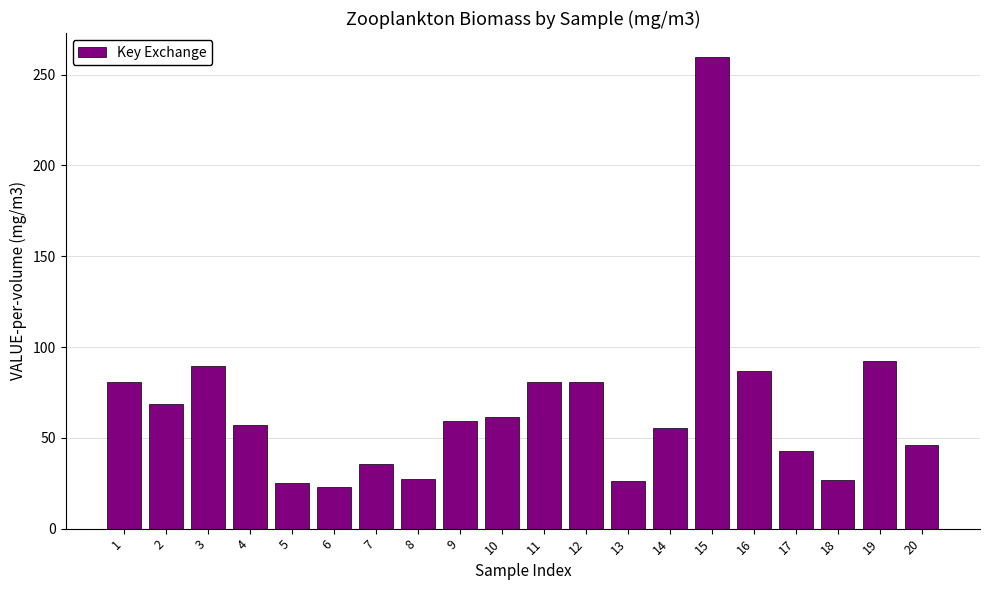

What is the difference between the maximum and minimum values?

236.9